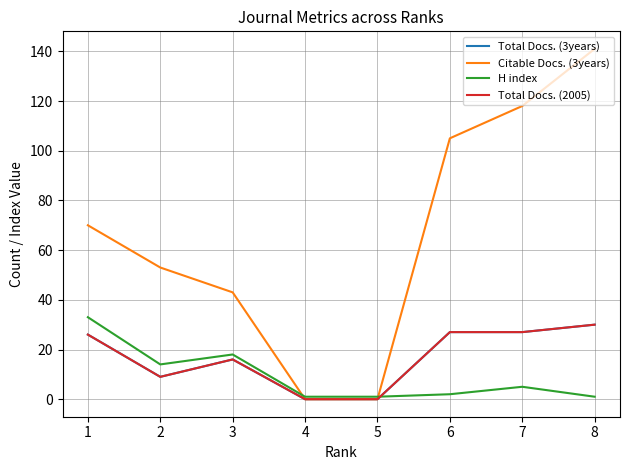

At how many categories does at least one series exceed 138?

1